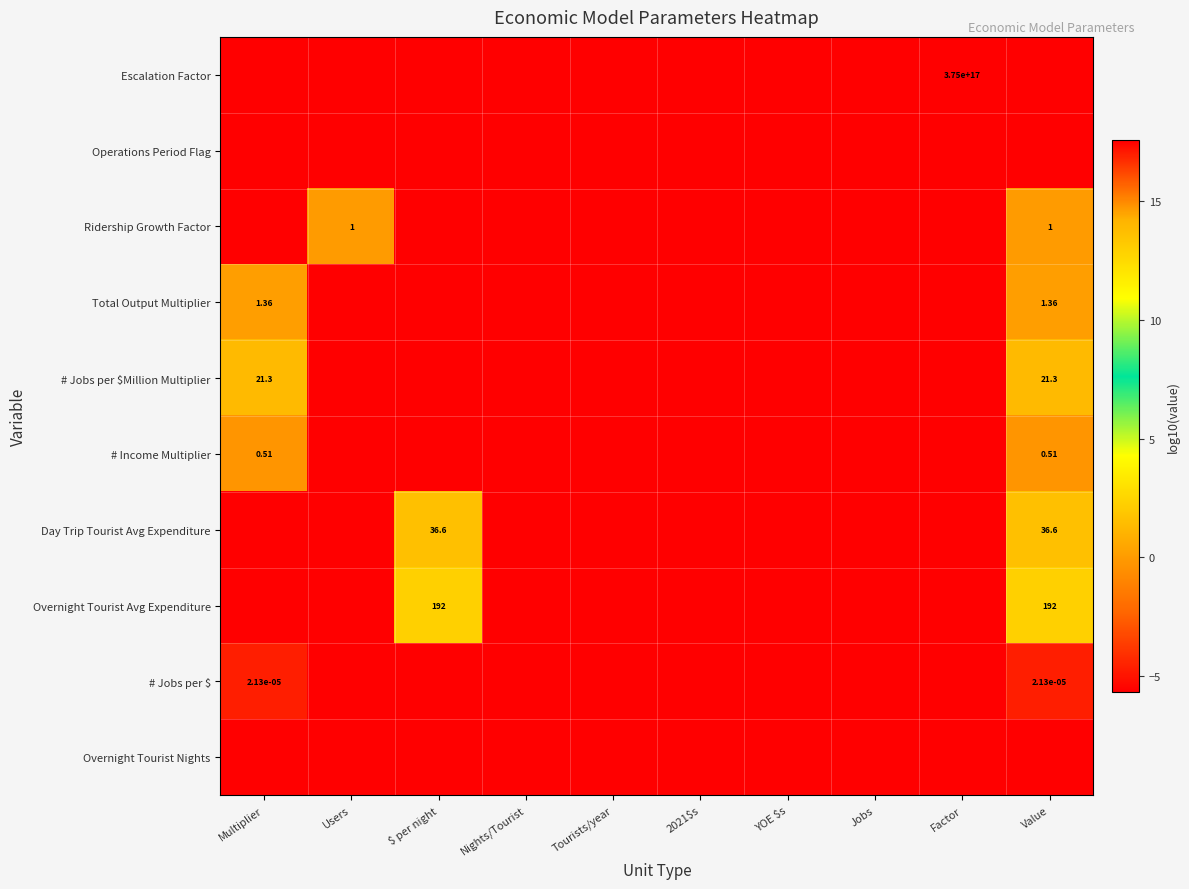

True or false: Ridership Growth Factor has a value of -5.7 at Factor.

True